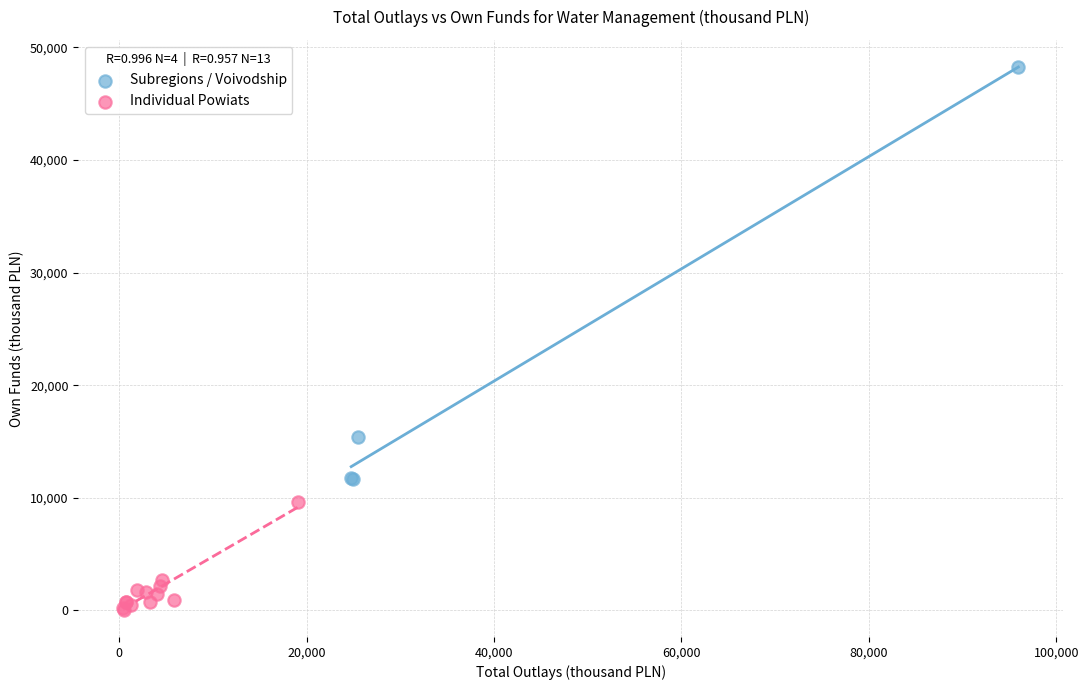

Which series has the widest spread of Y values?

Subregions / Voivodship